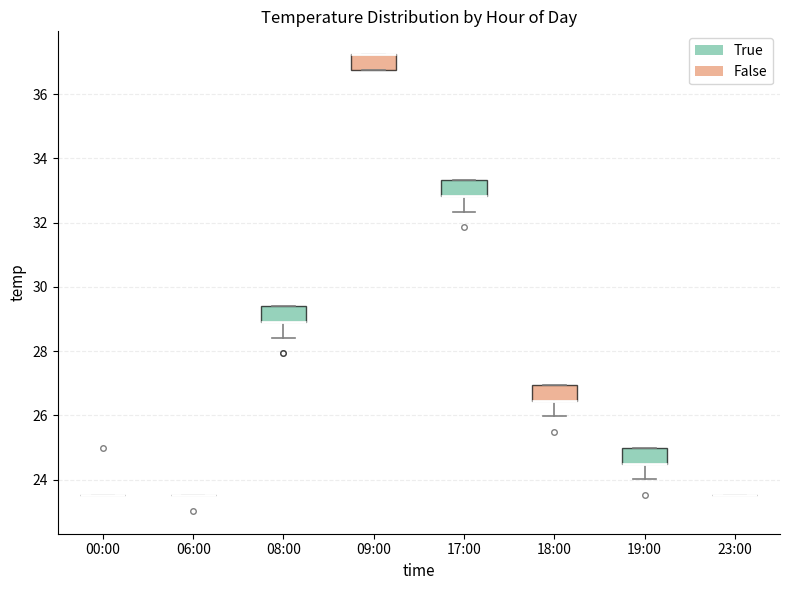

Reading left to right, read every box against the y-axis: the position of its median line, the range the box covers, and the ends of its whiskers. The values are not printed on the chart, so give them approximately, as read against the axis.

00:00: box collapsed to a line at 23.6, whiskers 23.6 to 23.6
06:00: box collapsed to a line at 23.6, whiskers 23.6 to 23.6
08:00: median 29.0 (drawn on the box's lower edge), box 29.0 to 29.4, whiskers 28.4 to 29.4
09:00: median 37.2 (drawn on the box's upper edge), box 36.8 to 37.2, whiskers 36.8 to 37.2
17:00: median 32.8 (drawn on the box's lower edge), box 32.8 to 33.4, whiskers 32.4 to 33.4
18:00: median 26.4 (drawn on the box's lower edge), box 26.4 to 27.0, whiskers 26.0 to 27.0
19:00: median 24.6 (drawn on the box's lower edge), box 24.6 to 25.0, whiskers 24.0 to 25.0
23:00: box collapsed to a line at 23.6, whiskers 23.6 to 23.6